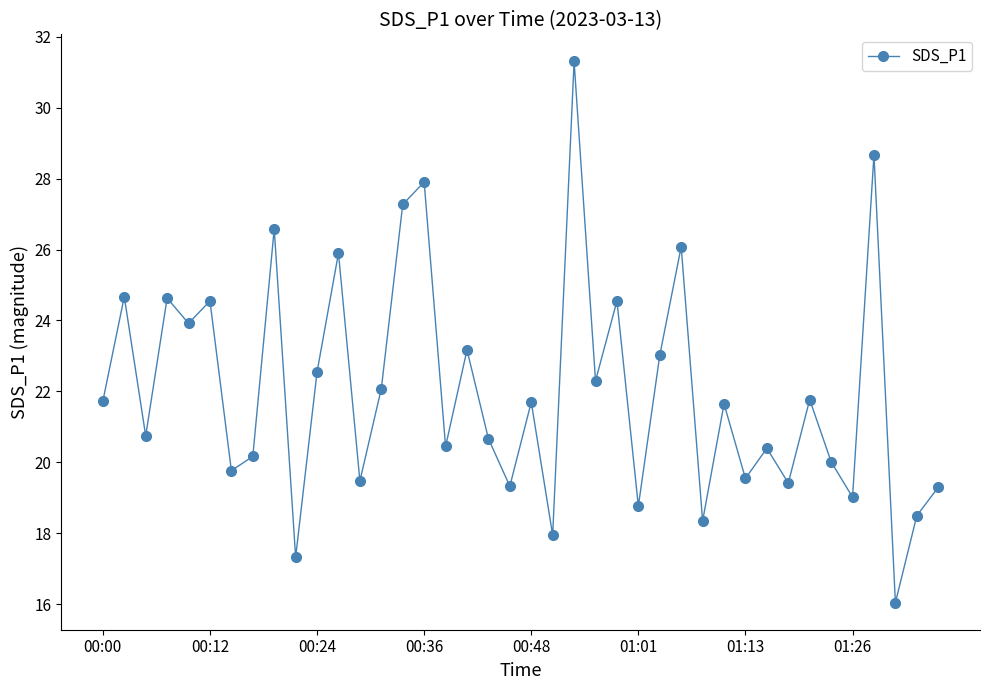

What is the sum of all values?

881.3